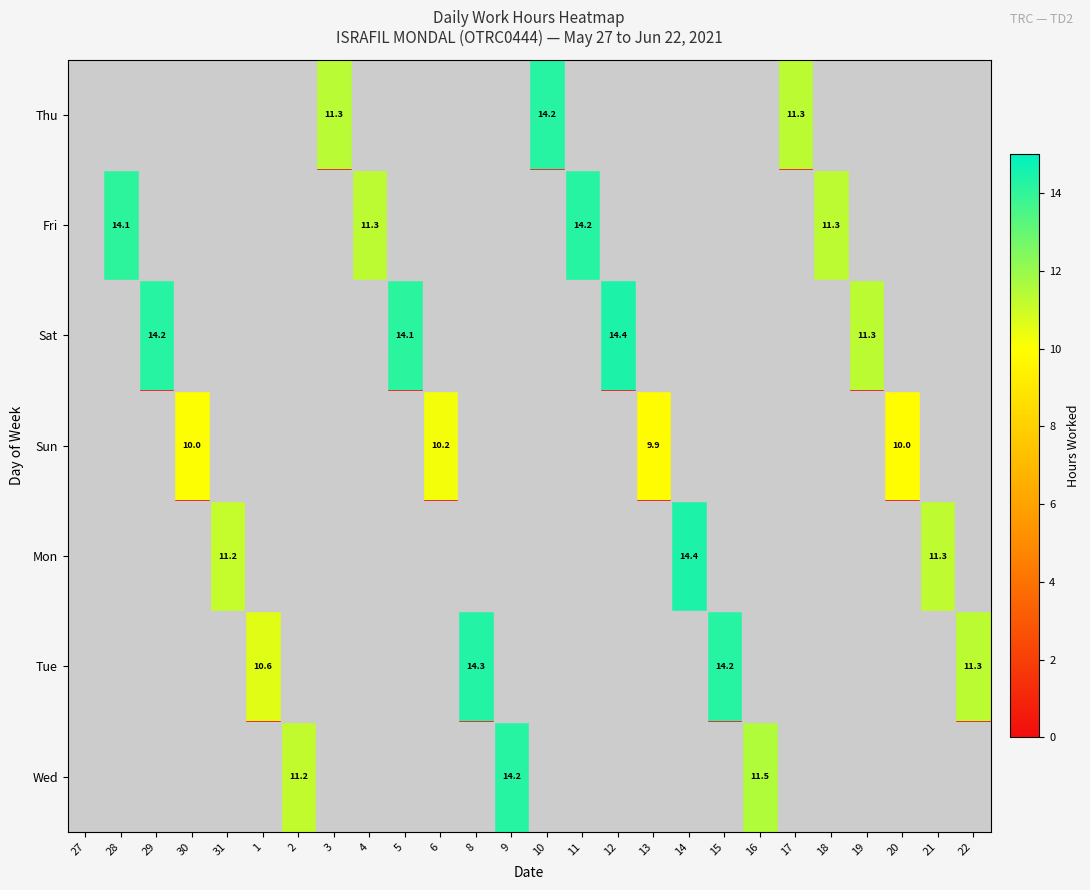

True or false: Wed has a value of 21.4 at 9.

False